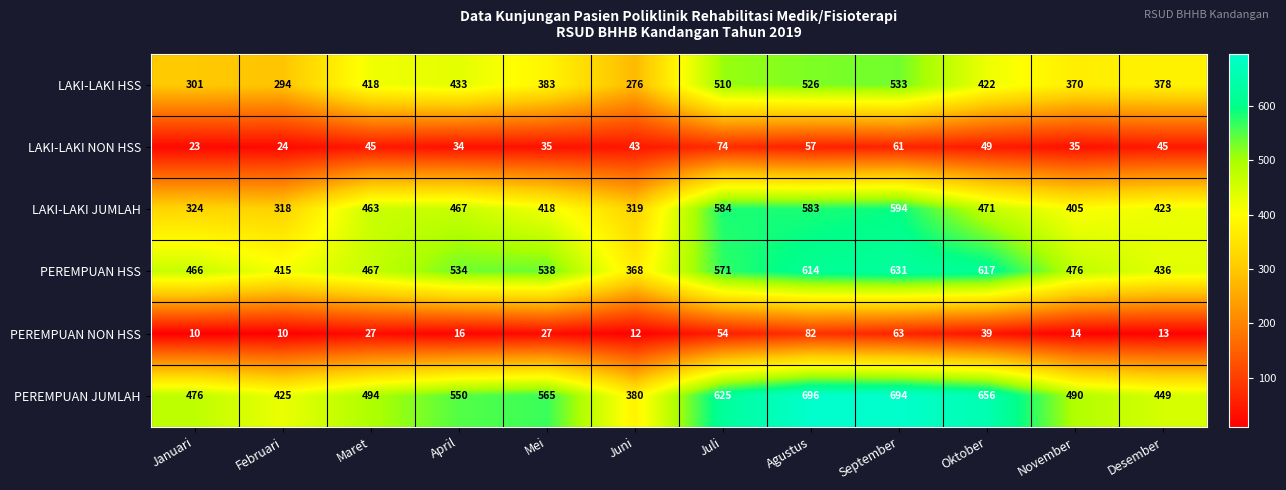

How many distinct data groups are displayed?

6